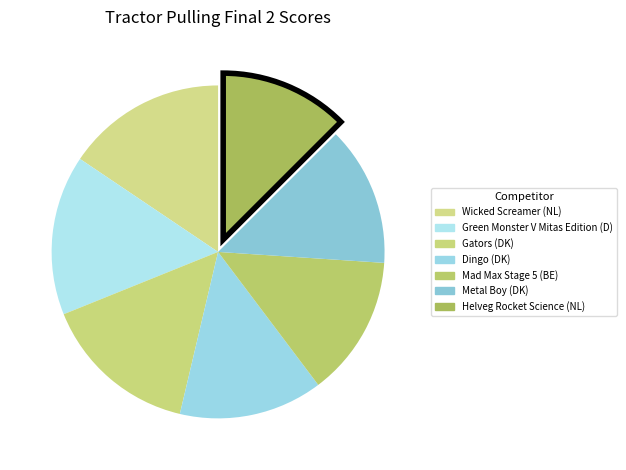

Which has a higher value, Green Monster V Mitas Edition (D) or Wicked Screamer (NL)?

Wicked Screamer (NL)